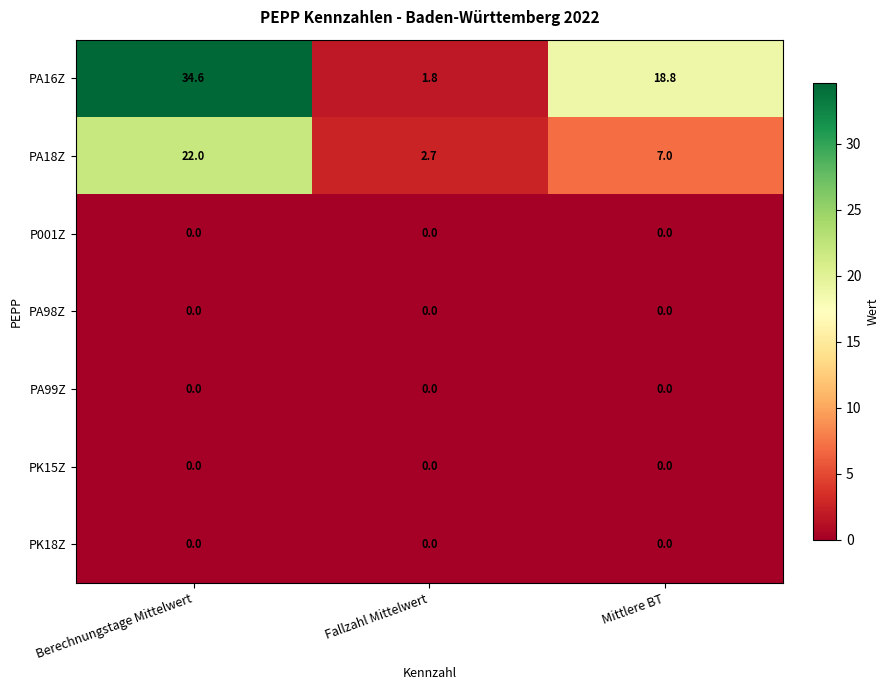

Is the value of PA16Z at Berechnungstage Mittelwert greater than the value of PA99Z at Fallzahl Mittelwert?

Yes